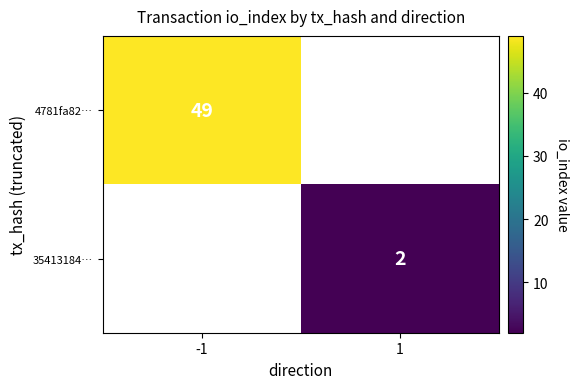

How many categories are shown in the chart?

2